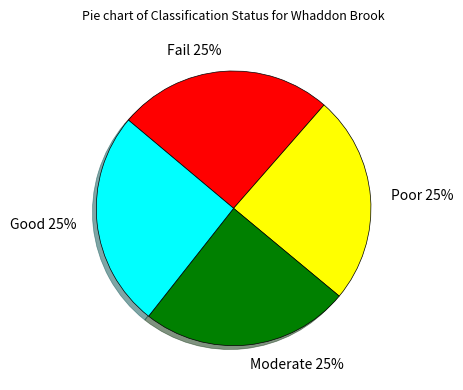

What is the ratio of the value at Good to the value at Poor?

1.0